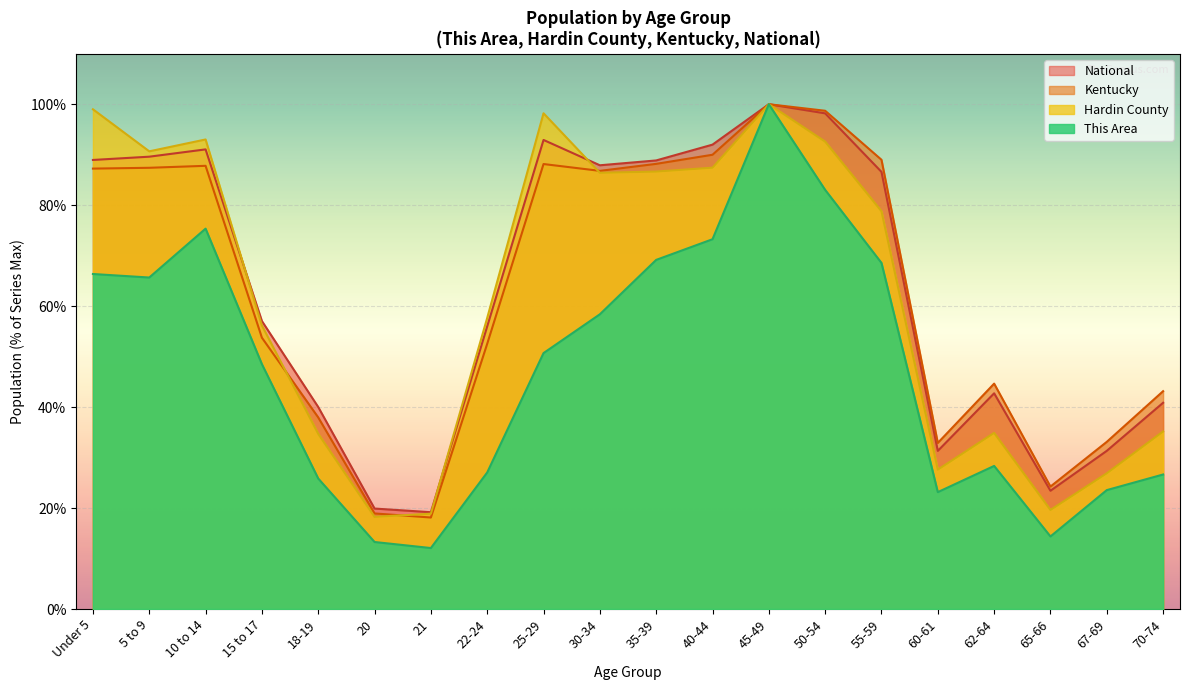

How many lines are shown in the chart?

4